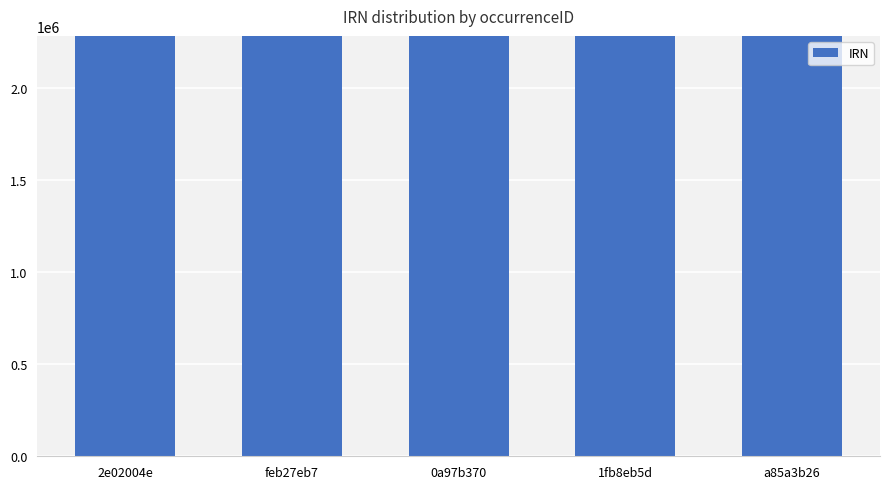

What is the greatest value displayed?

2285721